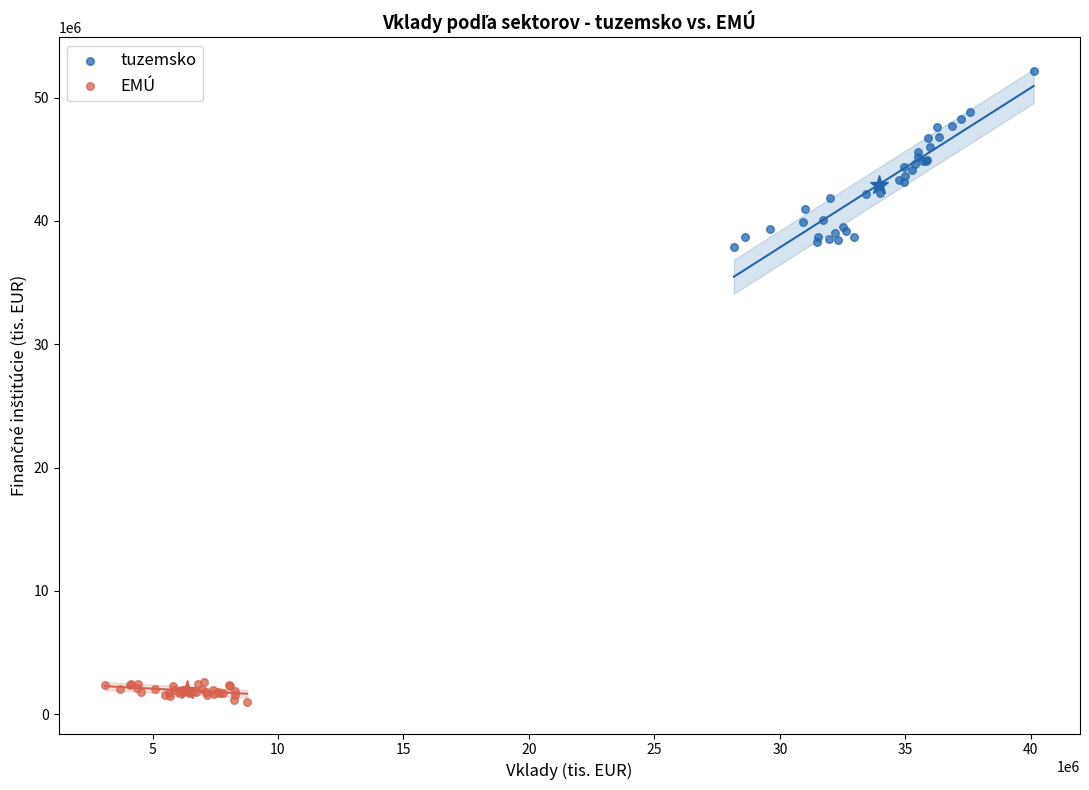

What are all the series names shown in the legend?

tuzemsko, EMÚ